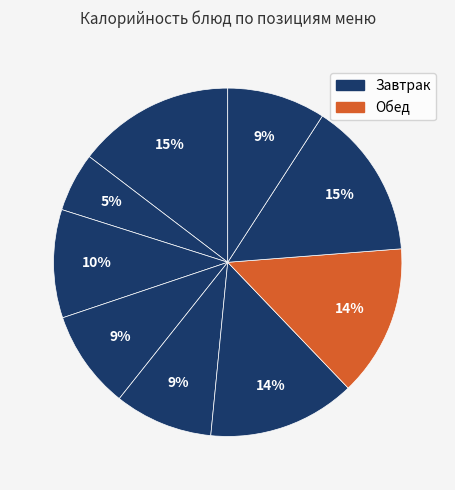

How many slices are in this pie chart?

9